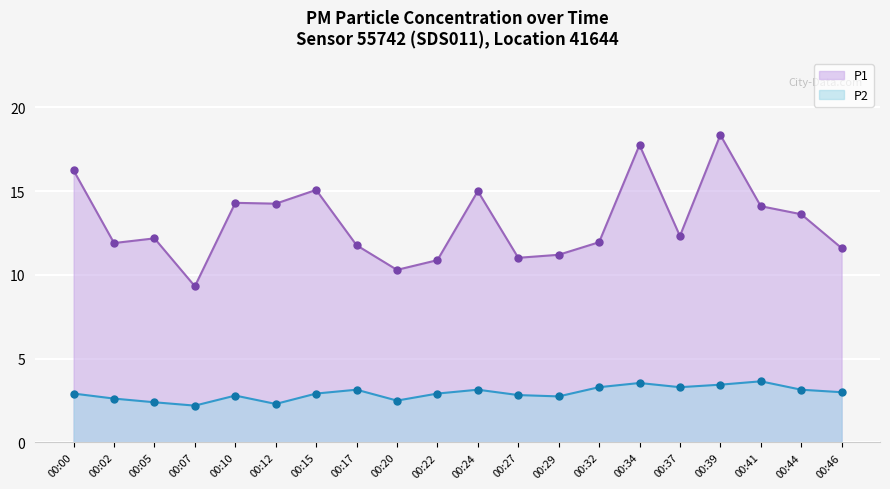

At which category does P1 reach its first local valley?

00:02